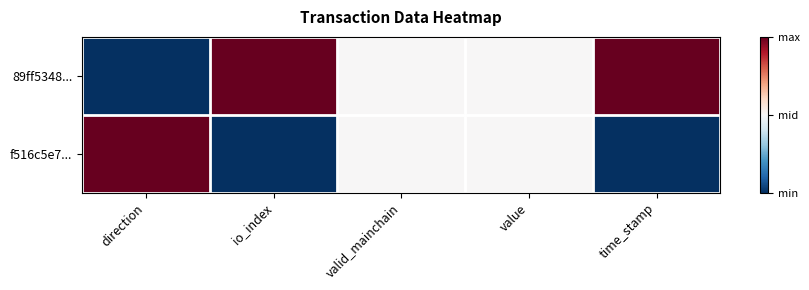

Reading left to right, list all the values displayed in this chart.

89ff5348...: direction=0.0	io_index=1.0	valid_mainchain=0.5	value=0.5	time_stamp=1.0
f516c5e7...: direction=1.0	io_index=0.0	valid_mainchain=0.5	value=0.5	time_stamp=0.0